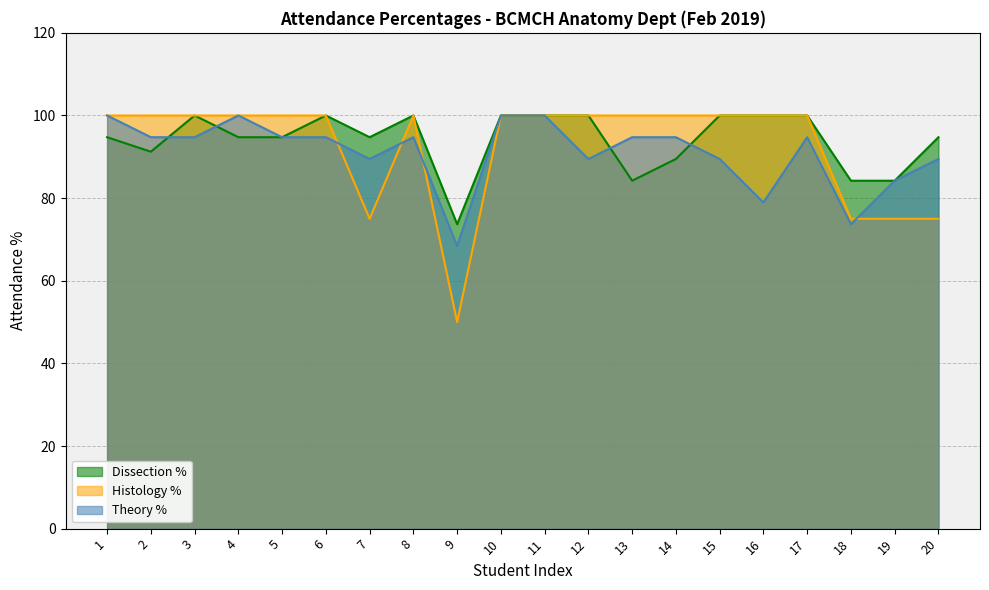

Is it true that Histology % equals 140.7 at 1?

False